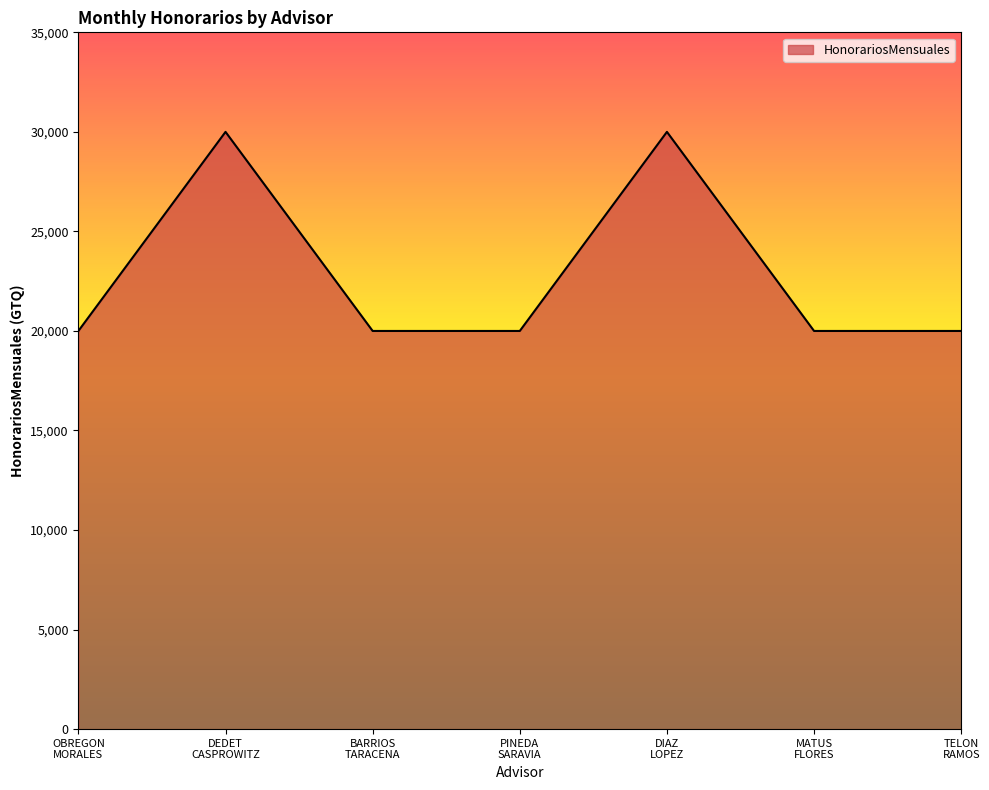

Reading left to right, what are all the values shown in this chart?

20000	30000	20000	20000	30000	20000	20000